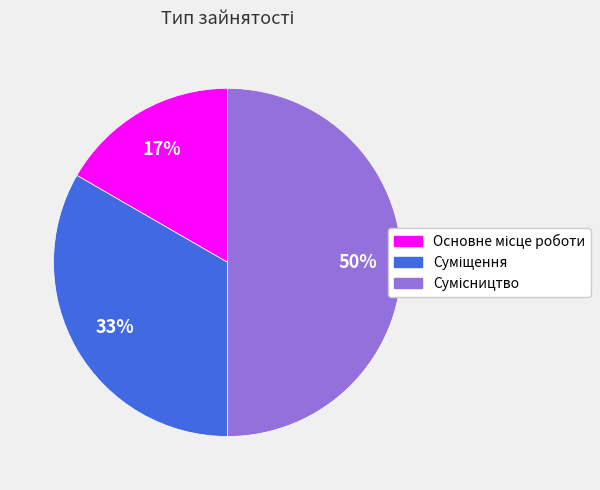

To the nearest percent, what is the difference between the largest and smallest slice percentages?

33%